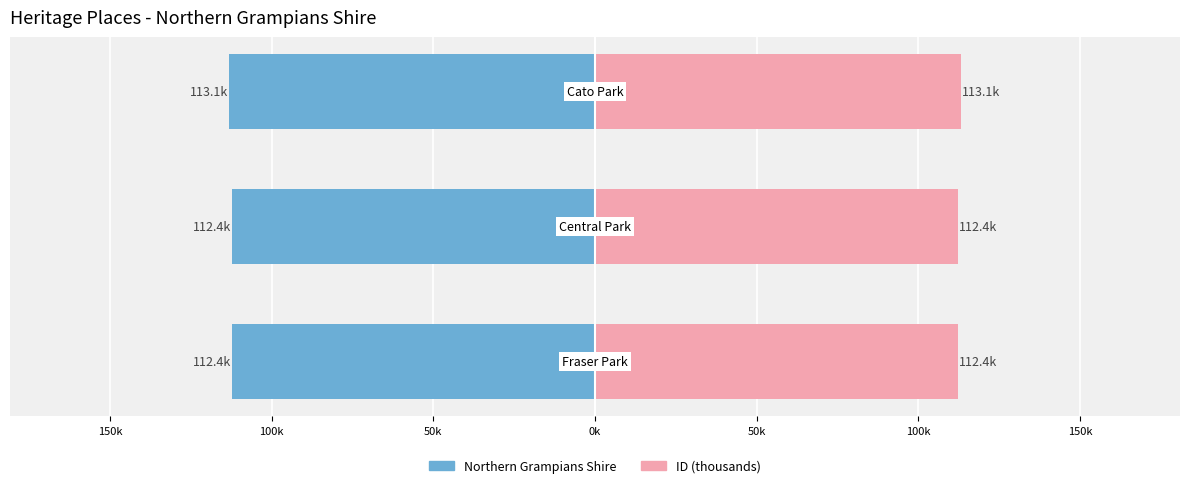

Is it true that Northern Grampians Shire equals -49.2 at 100k?

False